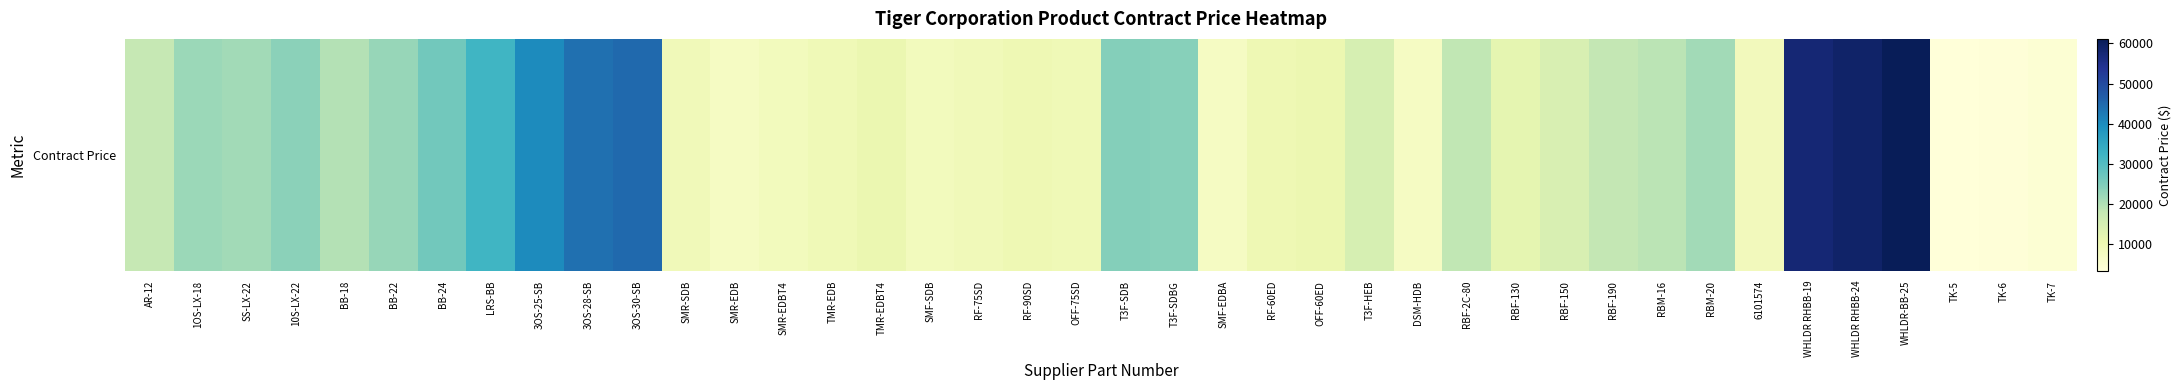

List the labels in order of value, smallest first.

TK-5, TK-6, TK-7, SMR-EDB, SMF-EDBA, DSM-HDB, SMR-EDBT4, SMF-SDB, 6101574, RF-75SD, SMR-SDB, OFF-75SD, TMR-EDB, RF-60ED, RF-90SD, OFF-60ED, TMR-EDBT4, RBF-130, RBF-150, T3F-HEB, AR-12, RBF-190, RBF-2C-80, RBM-16, BB-18, SS-LX-22, RBM-20, 1OS-LX-18, BB-22, 10S-LX-22, T3F-SDBG, T3F-SDB, BB-24, LRS-BB, 3OS-25-SB, 3OS-28-SB, 3OS-30-SB, WHLDR RHBB-19, WHLDR RHBB-24, WHLDR-BB-25